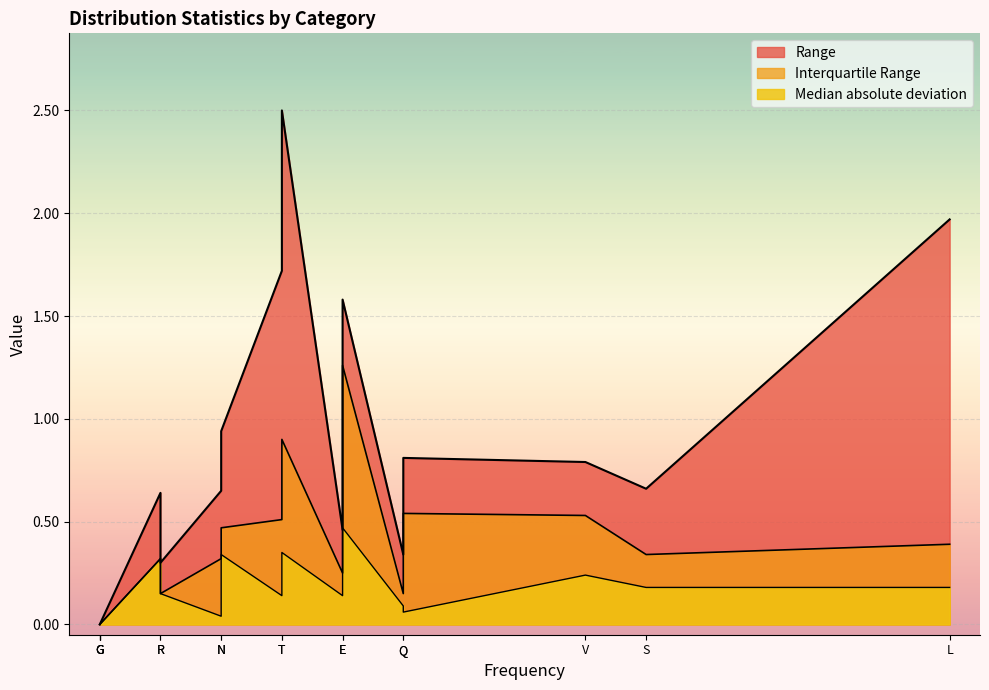

How many data points in Interquartile Range are above 0?

13